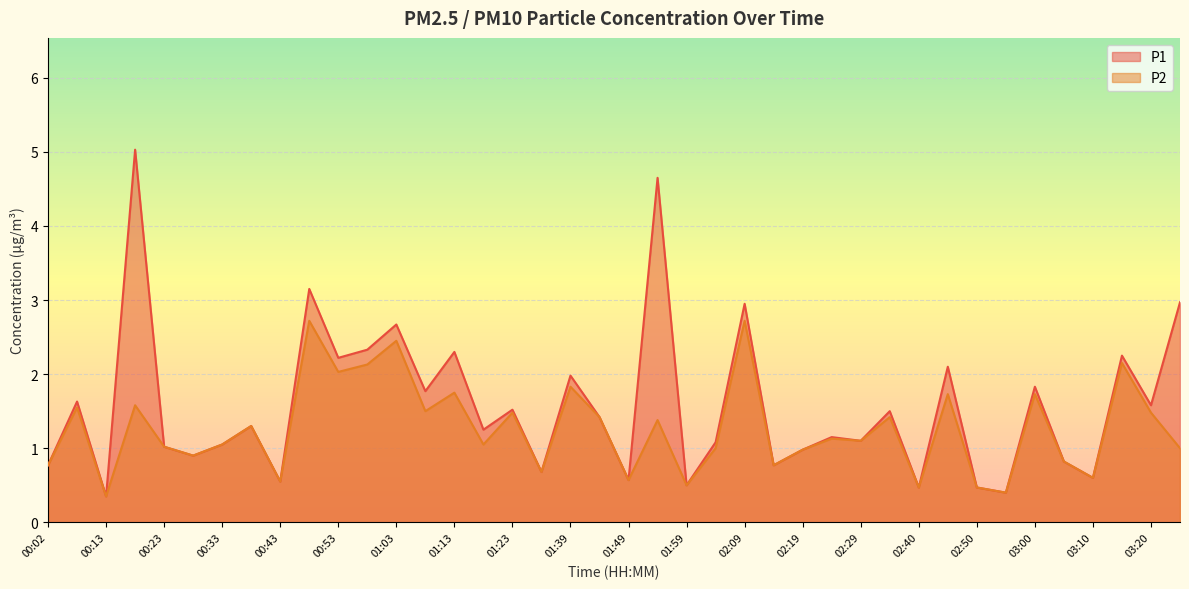

What is the sum of the P1 values at 02:40 and 01:44?

1.9